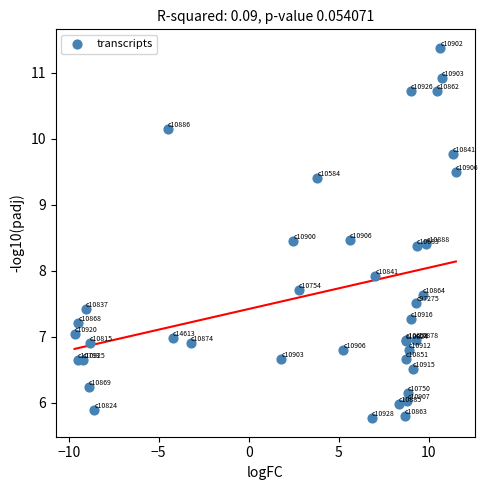

What Y value in the scatter plot is closest to 8?

7.9